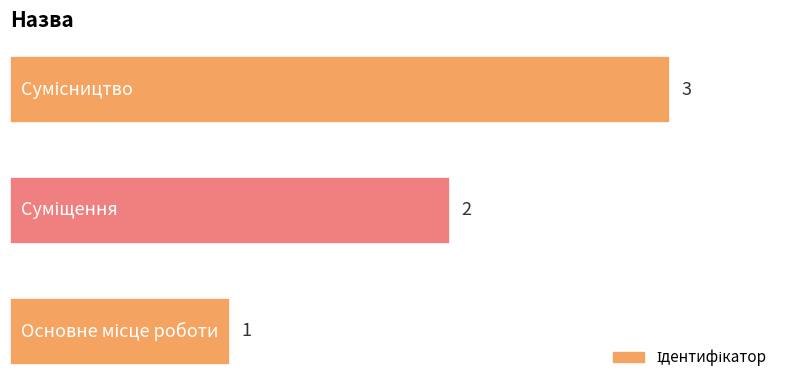

How many data points does each series have?

3